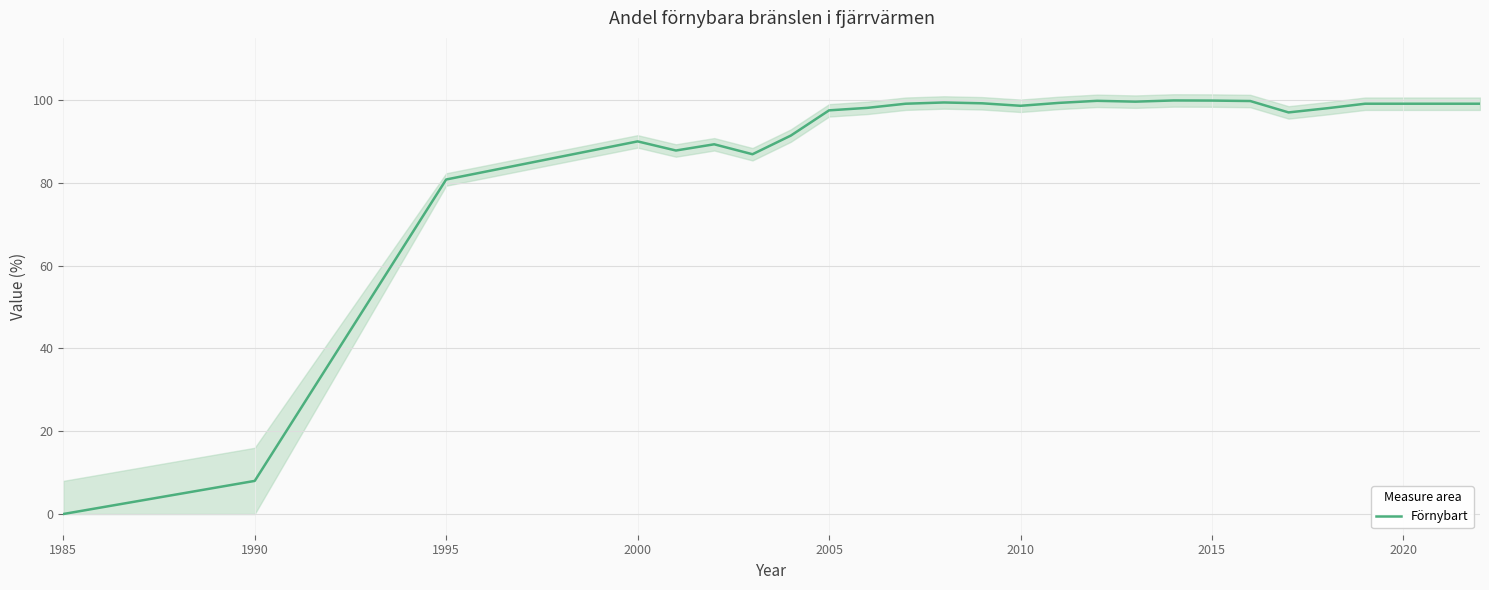

How many series are shown in this chart?

1